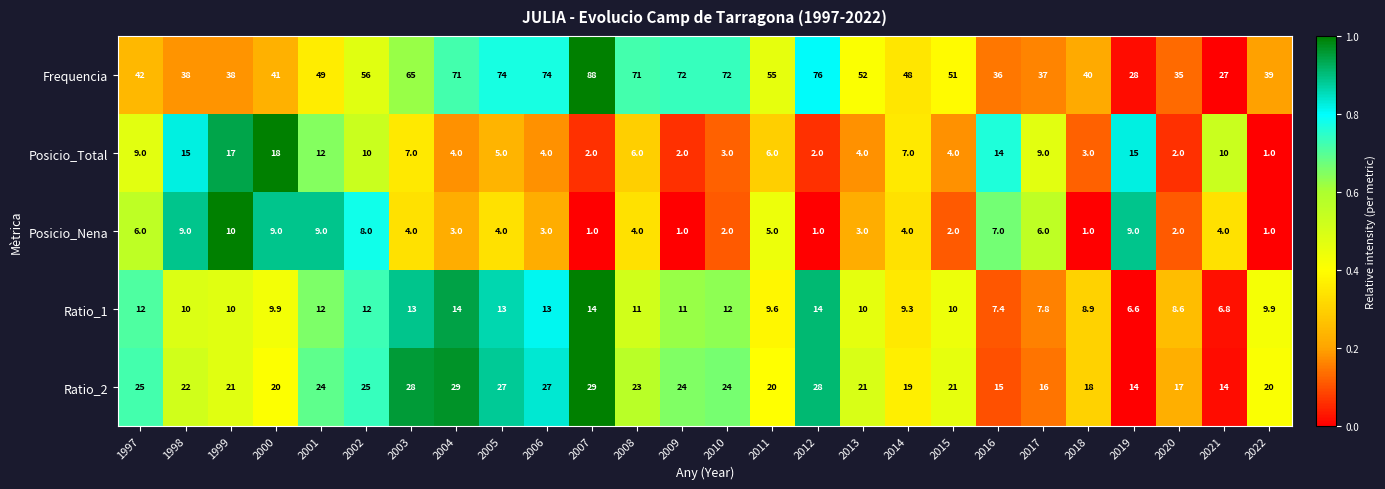

What is the total value across all series at 1997?

94.0